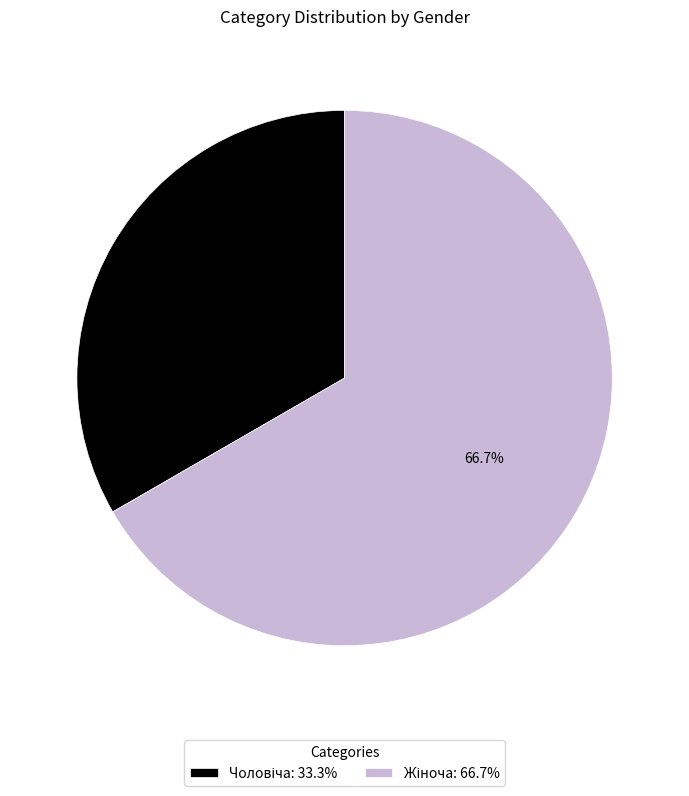

Is there any slice that represents more than half of the pie?

Yes